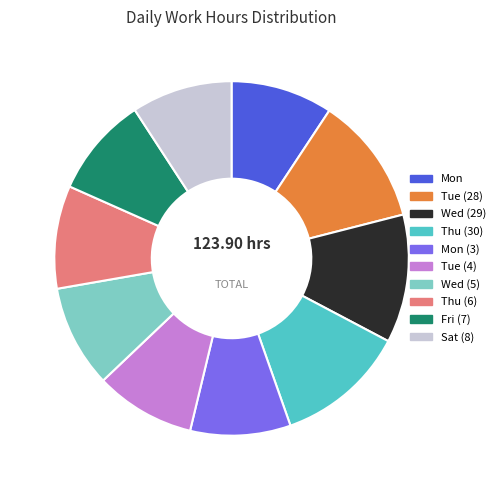

Does Wed (5) account for over 50% of the chart?

No